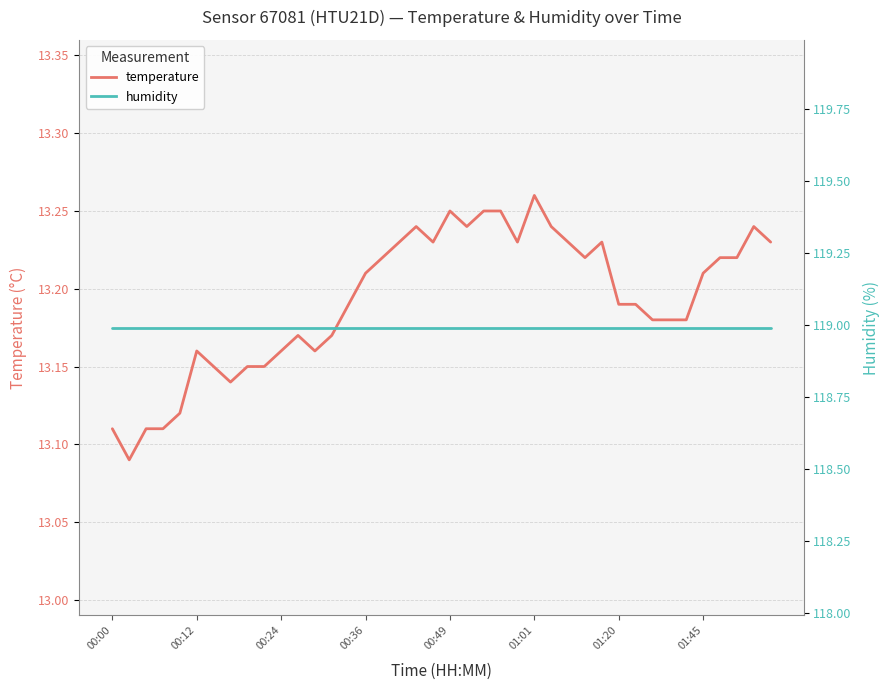

What are all the series names shown in the legend?

temperature, humidity